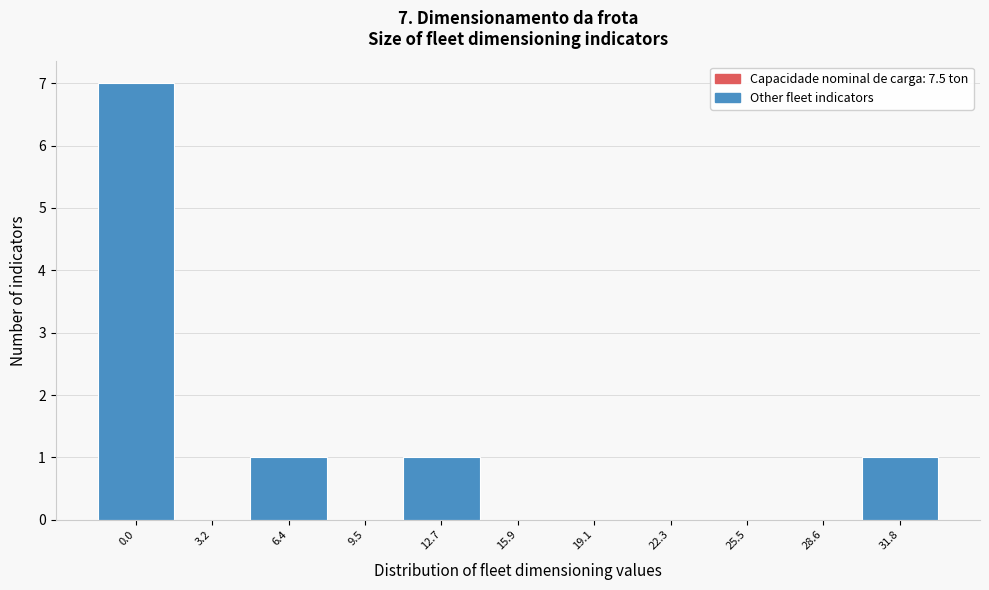

Reading left to right, what are all the values shown in this chart?

0.0=7	3.2=0	6.4=1	9.5=0	12.7=1	15.9=0	19.1=0	22.3=0	25.5=0	28.6=0	31.8=1